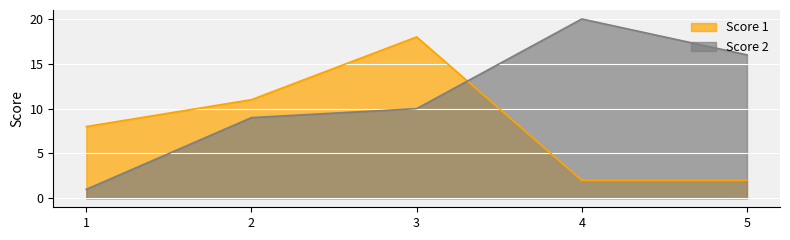

Where does the Score 1 series first go above 8?

2